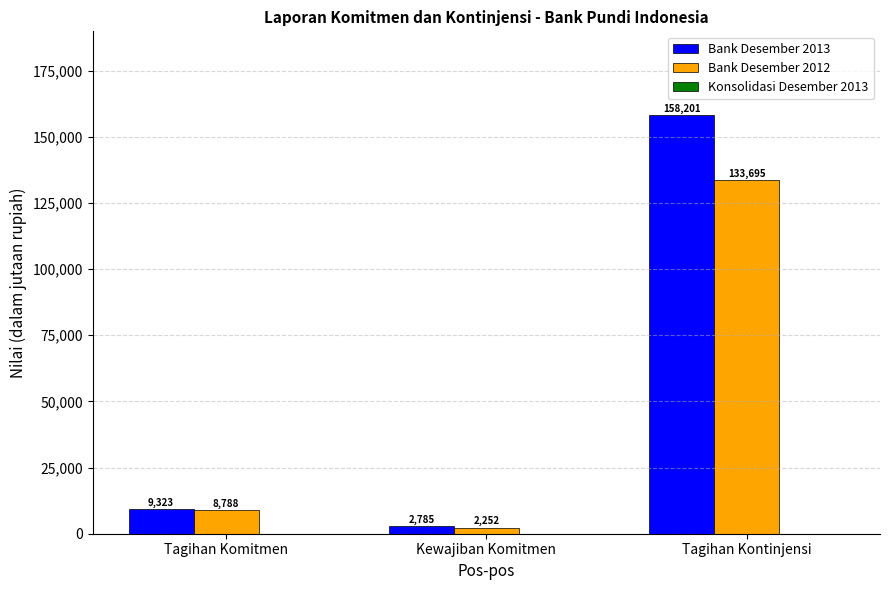

True or false: Bank Desember 2012 has a value of 2252 at Kewajiban Komitmen.

True